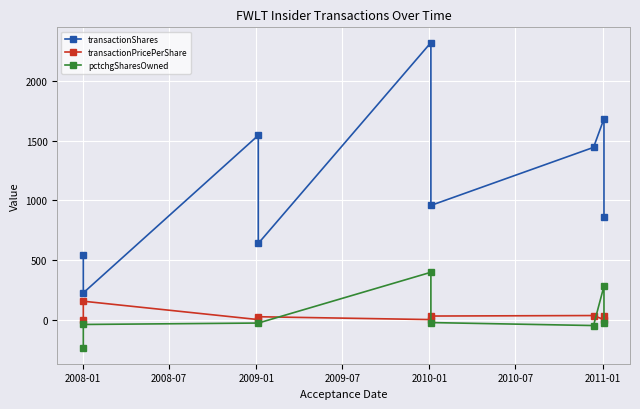

At how many categories does at least one series exceed 269?

8